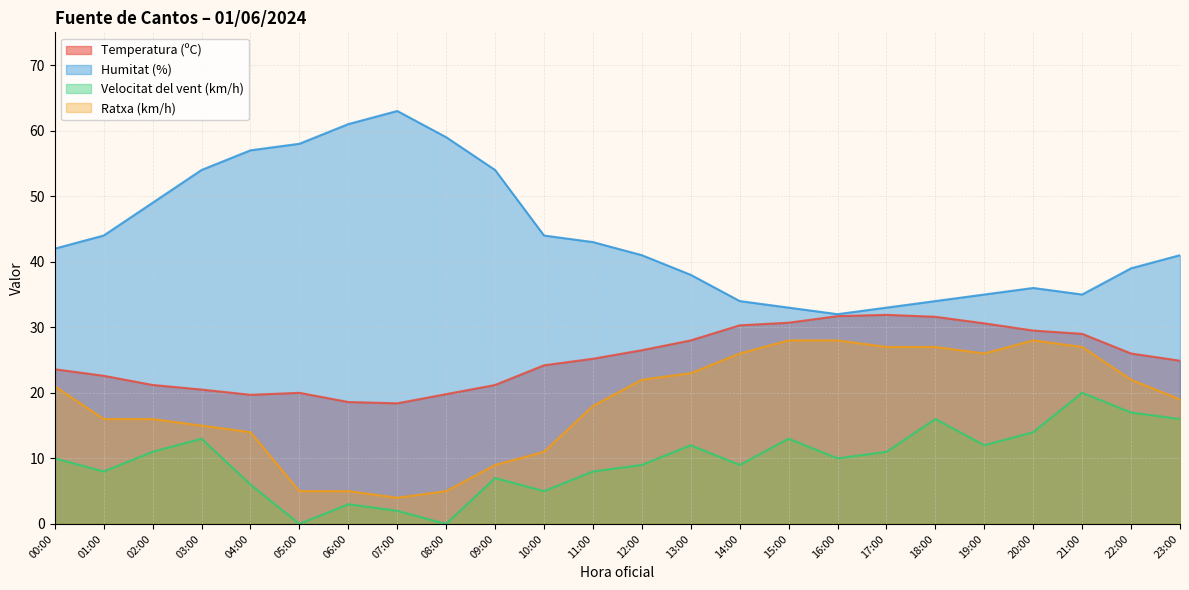

At 11:00, list the series in order from smallest to largest.

Velocitat del vent (km/h), Ratxa (km/h), Temperatura (ºC), Humitat (%)